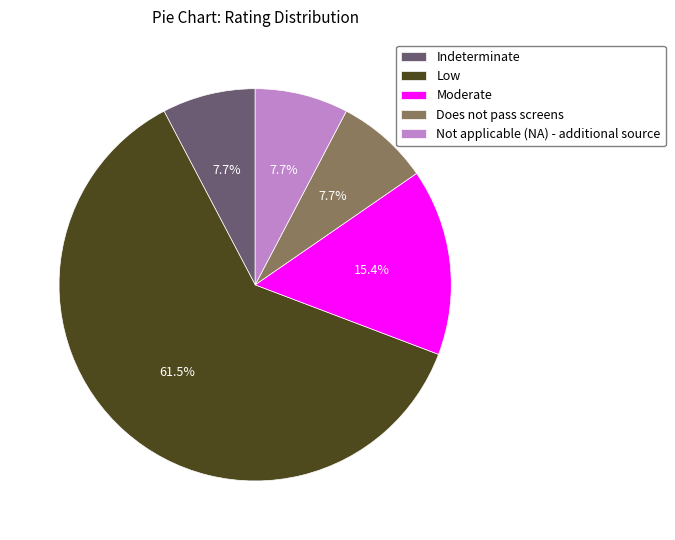

Between Moderate and Low, which is larger?

Low